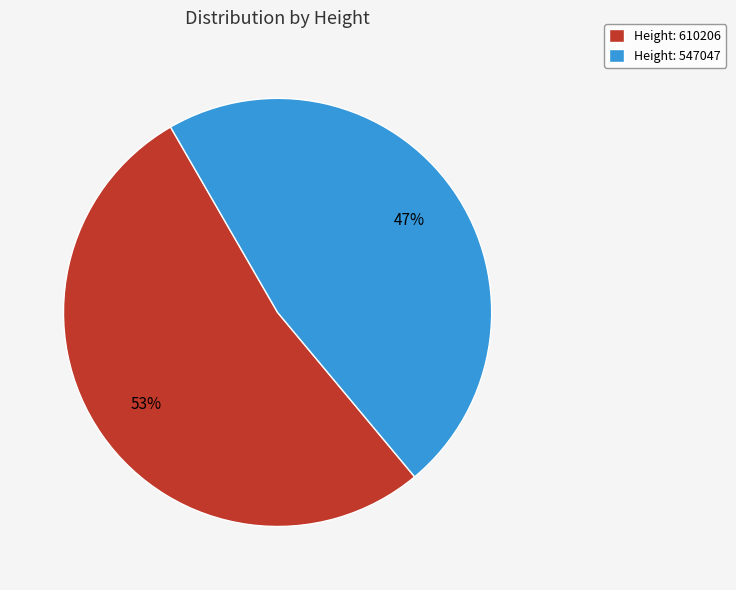

Is there any slice that represents more than half of the pie?

Yes